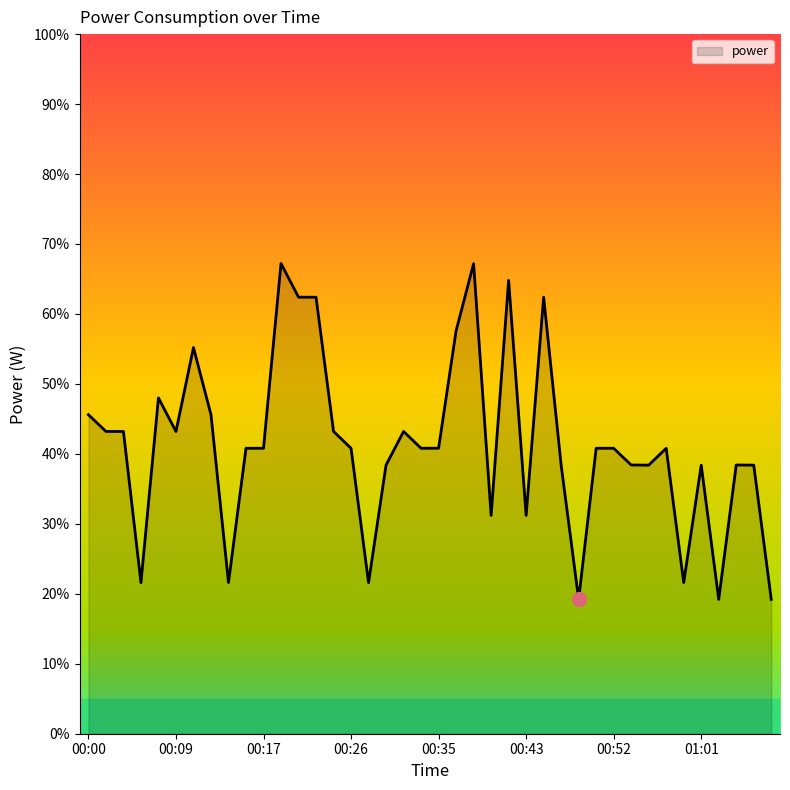

What is the smallest value displayed?

19.2